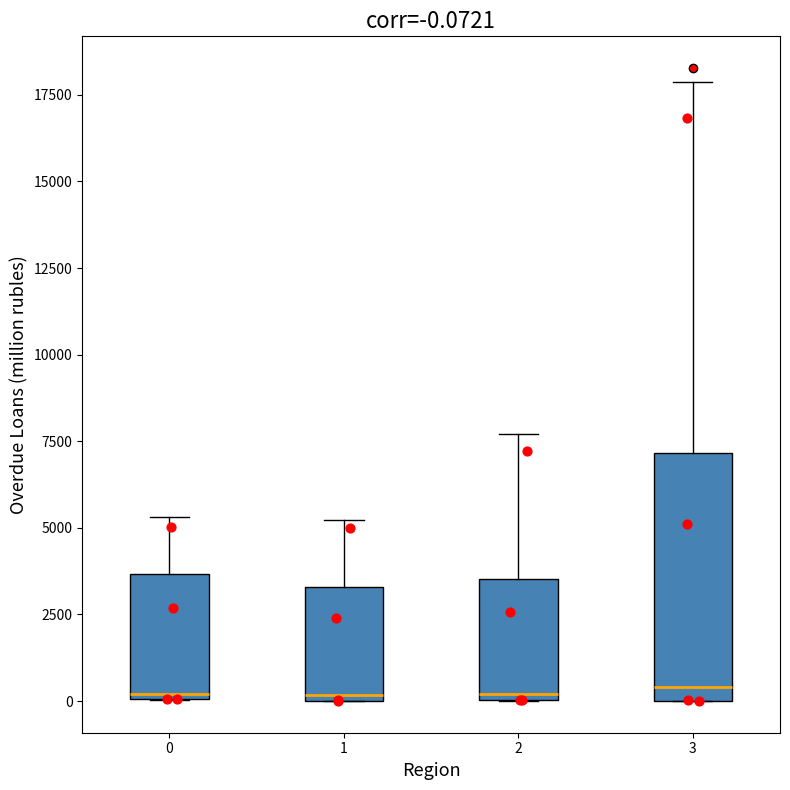

Comparing the boxes themselves (not the whiskers), which one is the tallest?

3